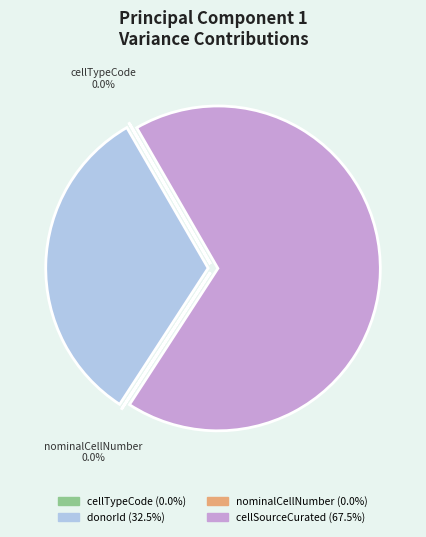

What is the largest slice in the pie chart?

cellSourceCurated